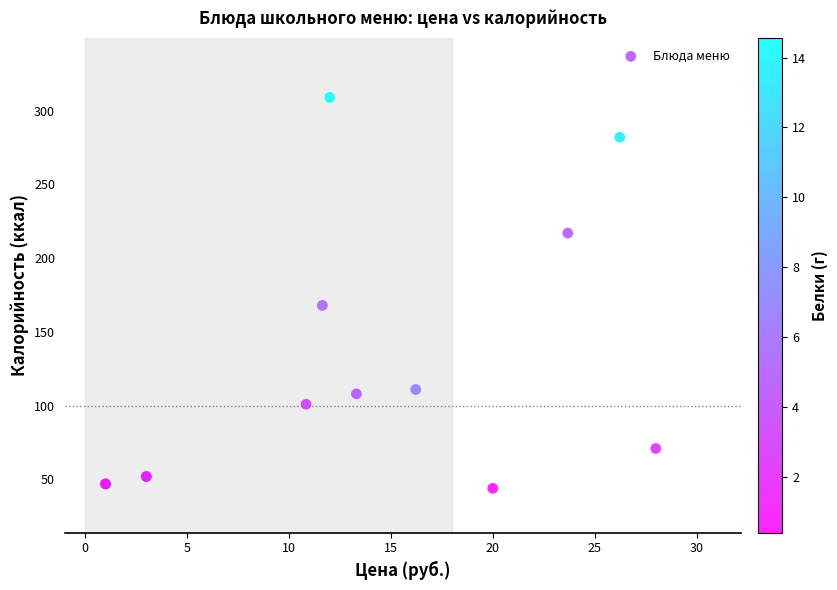

What Y value in the scatter plot is closest to 176?

168